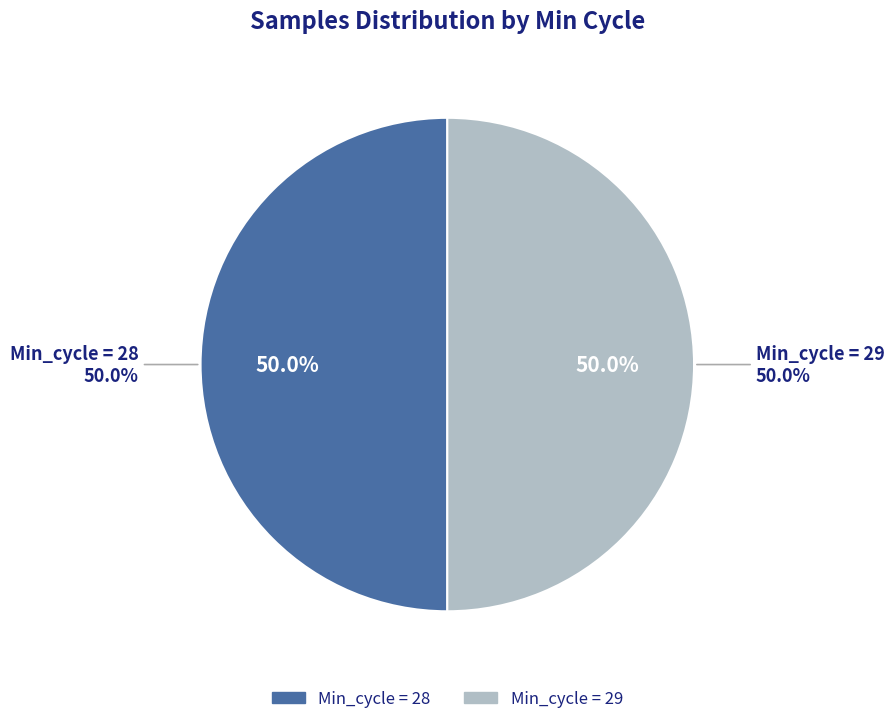

Is it true that 13 is 1% of the pie?

False